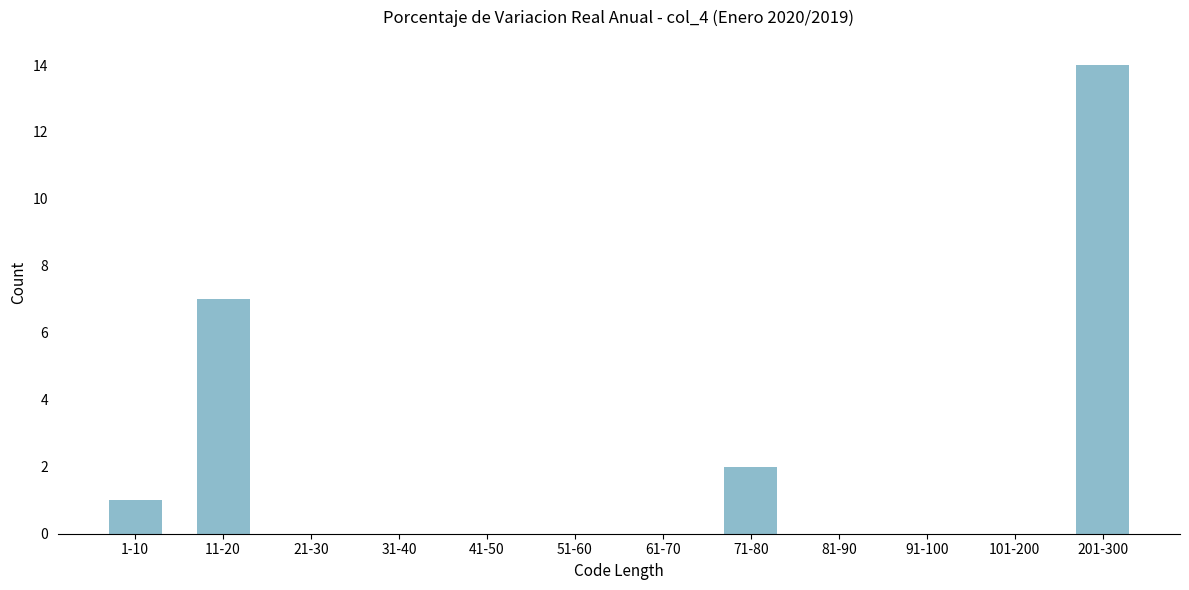

Reading right to left, list all the values displayed in this chart.

201-300=14	101-200=0	91-100=0	81-90=0	71-80=2	61-70=0	51-60=0	41-50=0	31-40=0	21-30=0	11-20=7	1-10=1